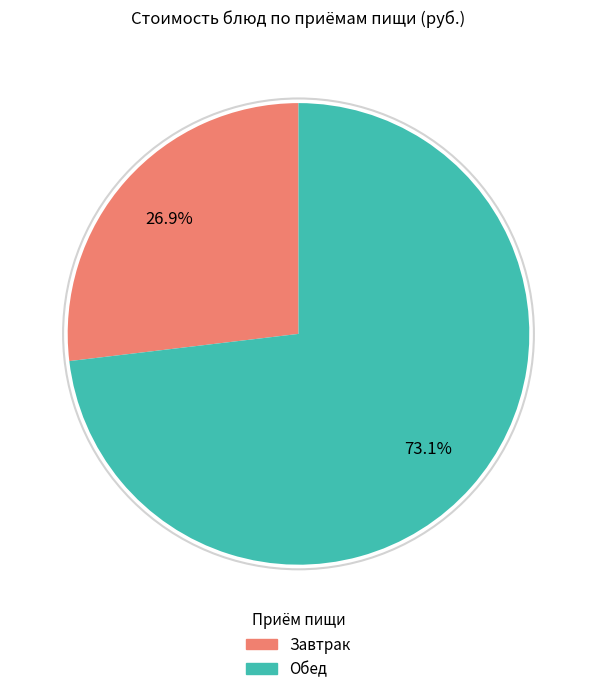

Is there a majority slice in this chart?

Yes